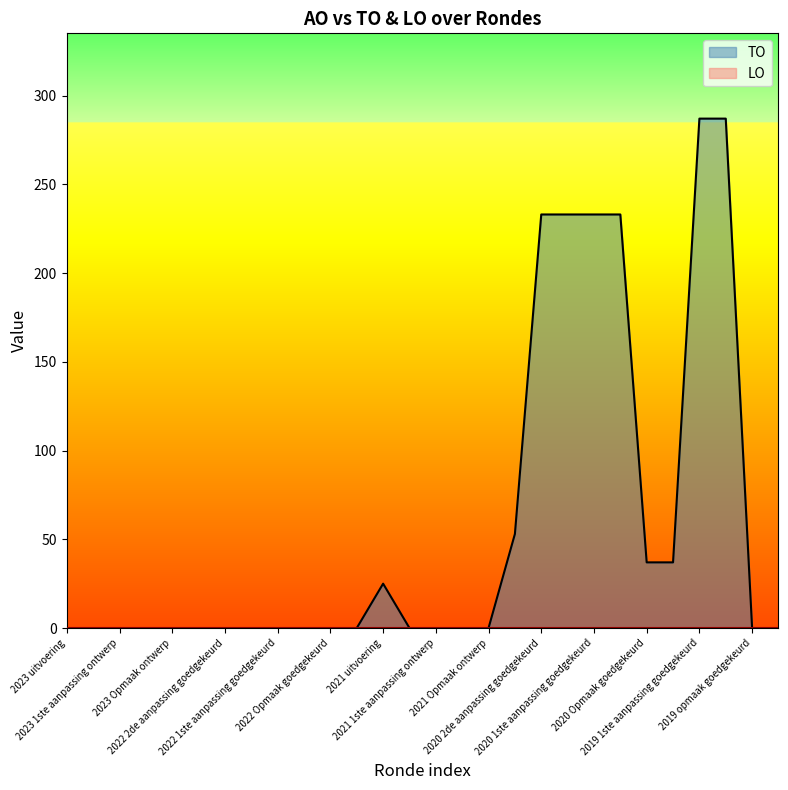

What is the maximum value shown in the chart?

287